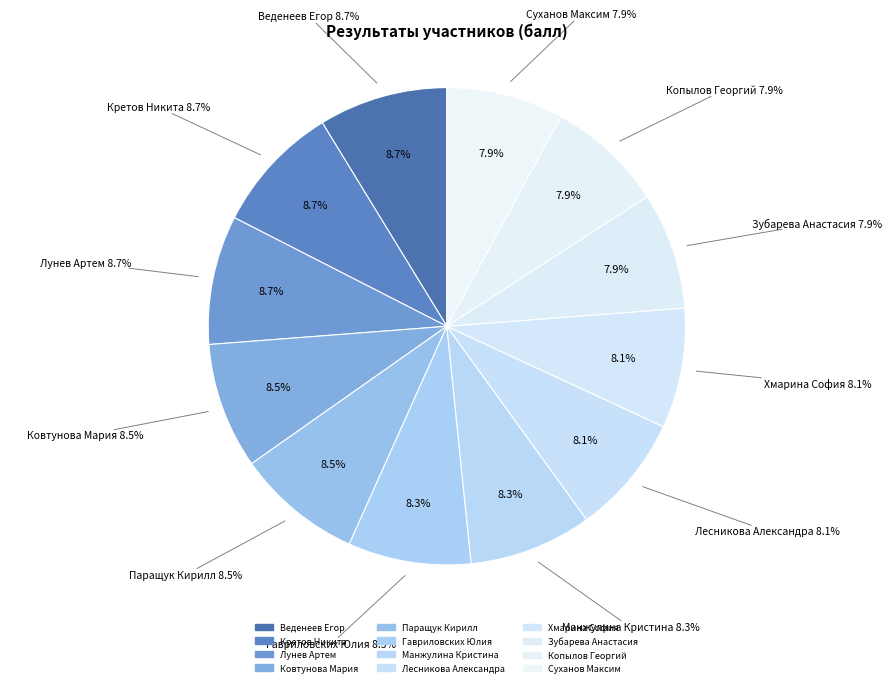

Between Гавриловских Юлия and Паращук Кирилл, which is larger?

Паращук Кирилл